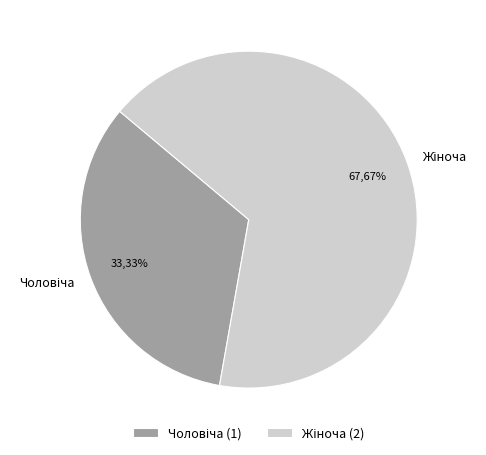

To the nearest percent, what is the average slice percentage?

50%